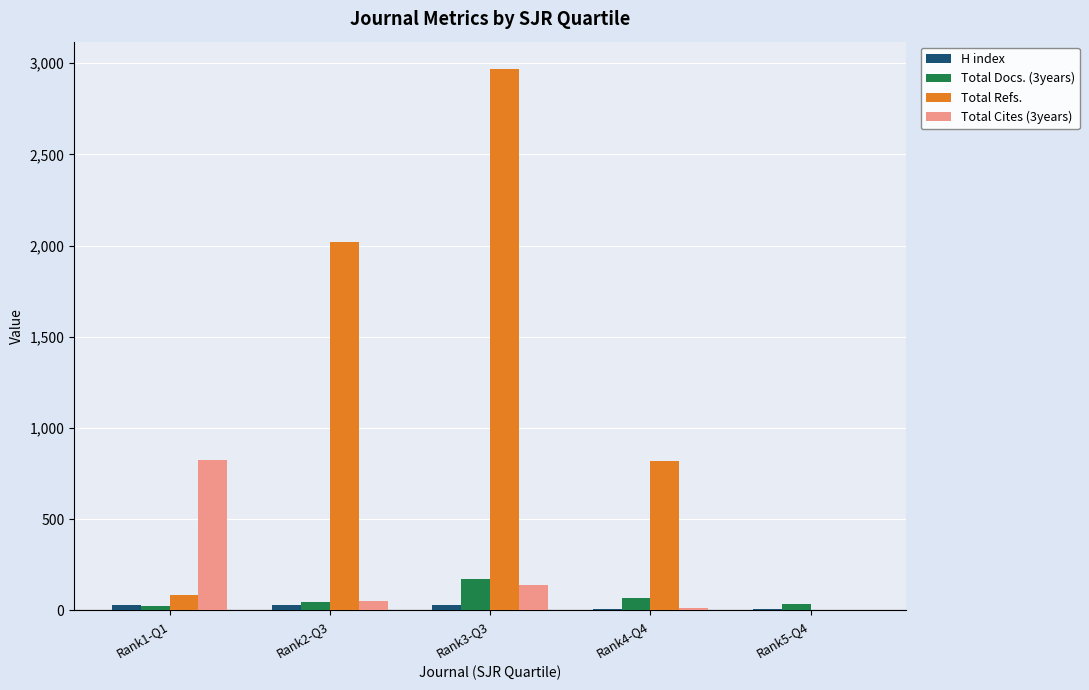

Between Rank1-Q1 and Rank2-Q3, which series saw the biggest shift?

Total Refs.